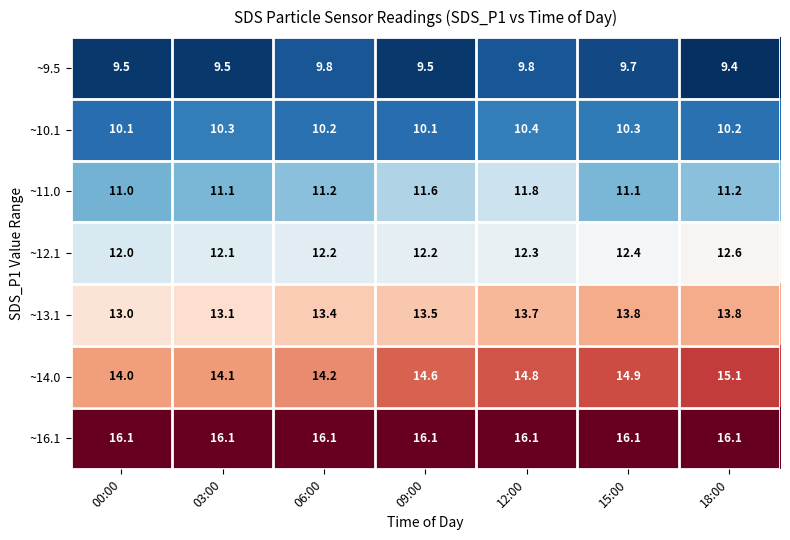

What is the maximum value for ~16.1?

16.1